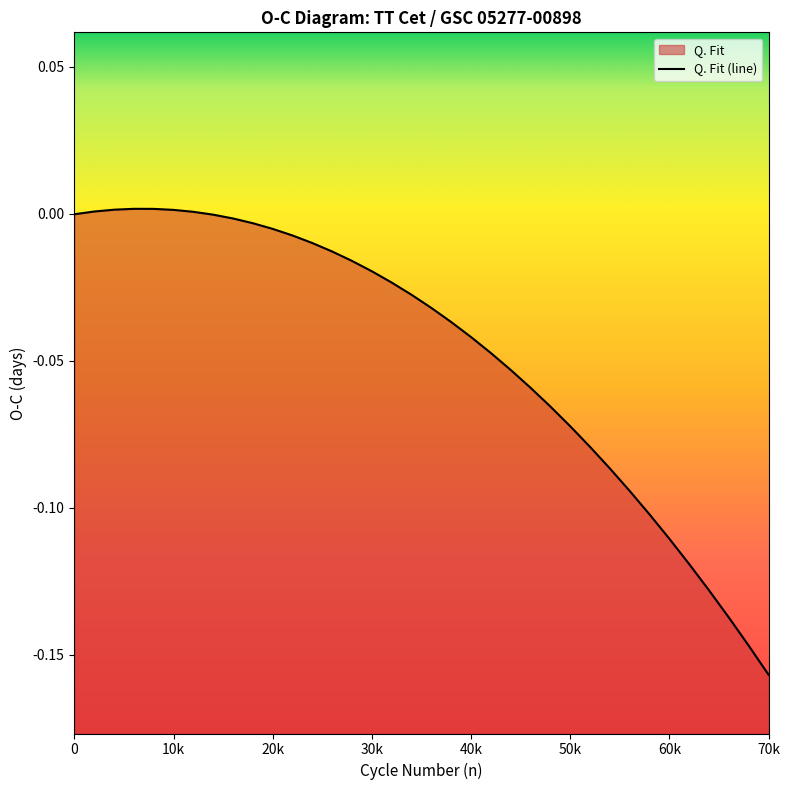

Reading left to right, extract all data points from this chart.

-0.0	0.0	0.0	0.0	0.0	0.0	0.0	-0.0	-0.0	-0.0	-0.0	-0.0	-0.0	-0.0	-0.0	-0.0	-0.0	-0.0	-0.0	-0.0	-0.0	-0.0	-0.1	-0.1	-0.1	-0.1	-0.1	-0.1	-0.1	-0.1	-0.1	-0.1	-0.1	-0.1	-0.1	-0.2